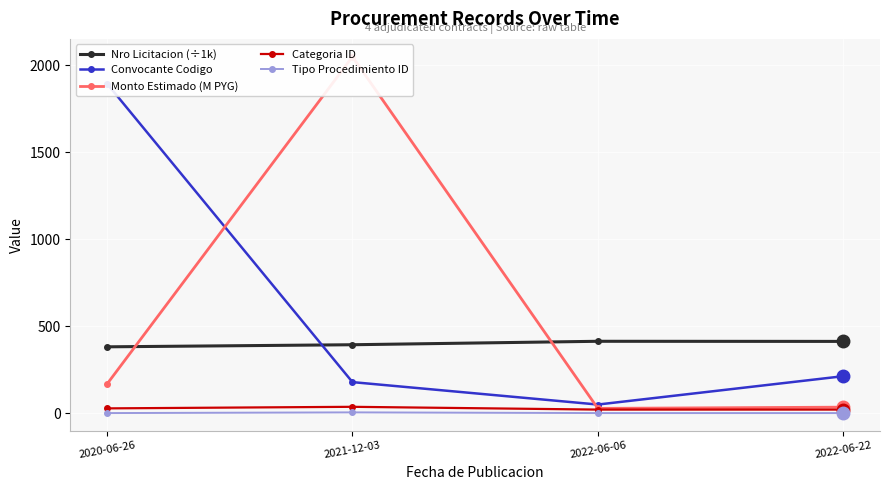

At which label does Nro Licitacion (÷1k) first exceed 413?

2022-06-06